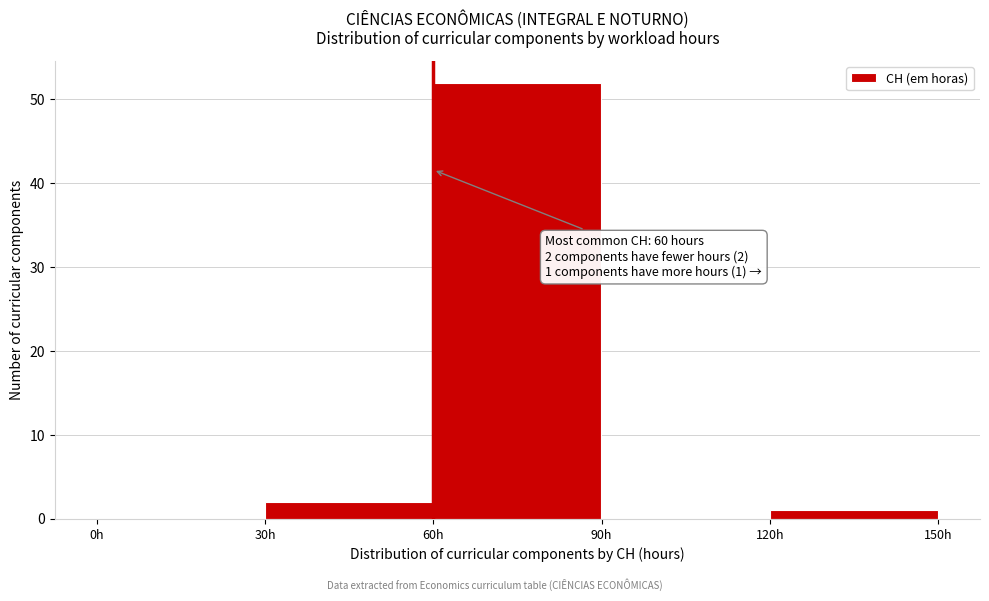

Which range on the x-axis has the tallest bar?

60 to 90